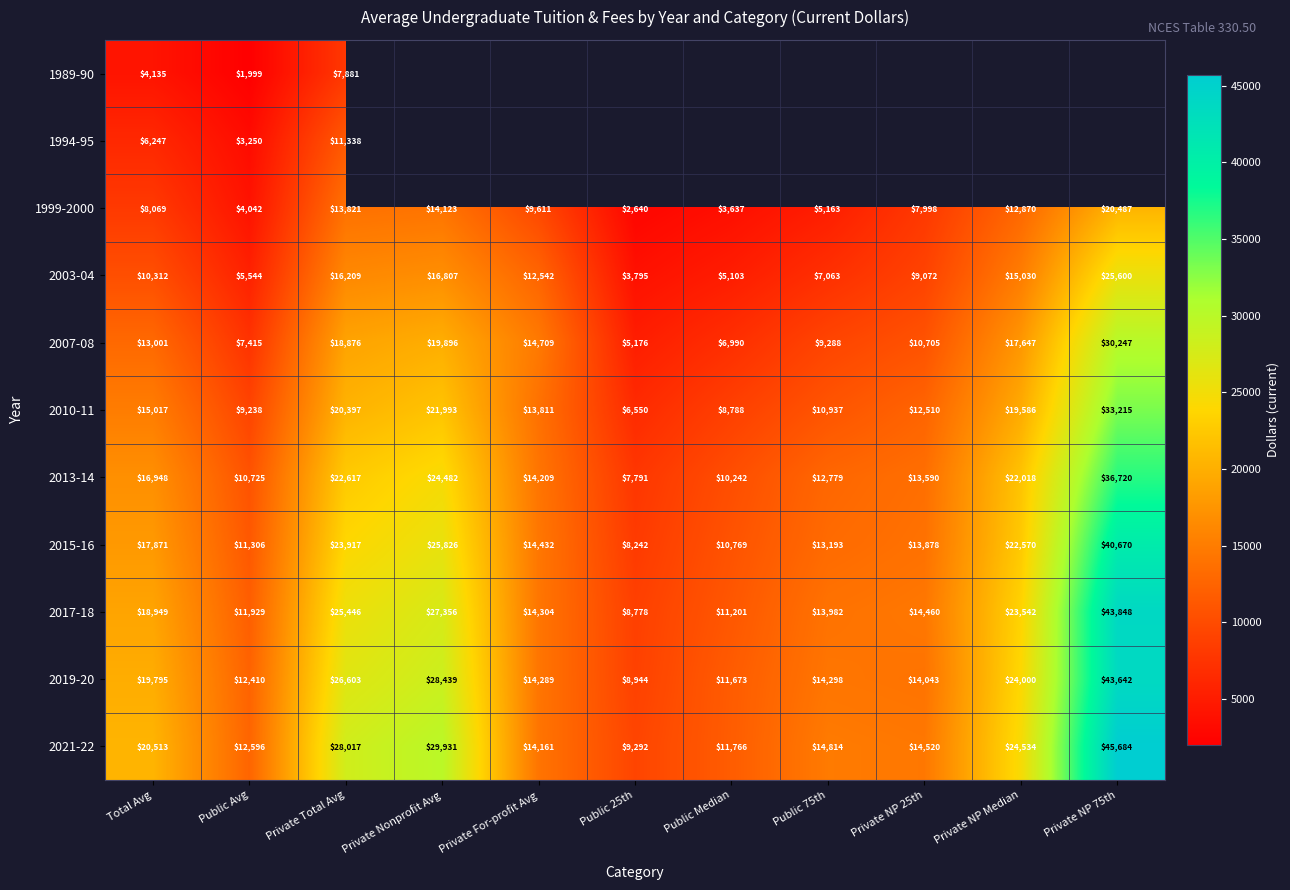

At how many categories does at least one series exceed 15340?

5